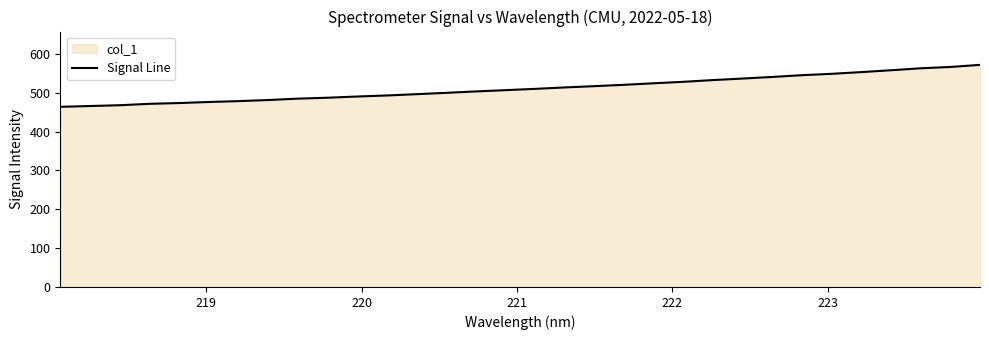

What is the difference between the maximum and minimum values?

107.9